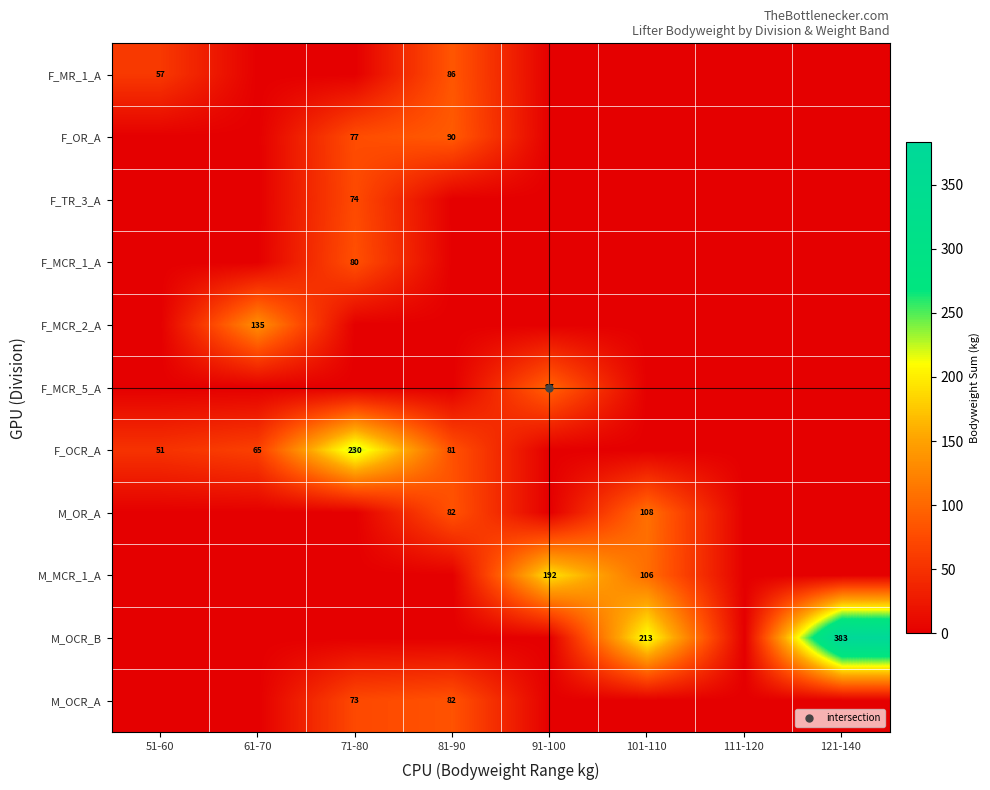

What is the sum of the F_TR_3_A values at 101-110 and 71-80?

74.4